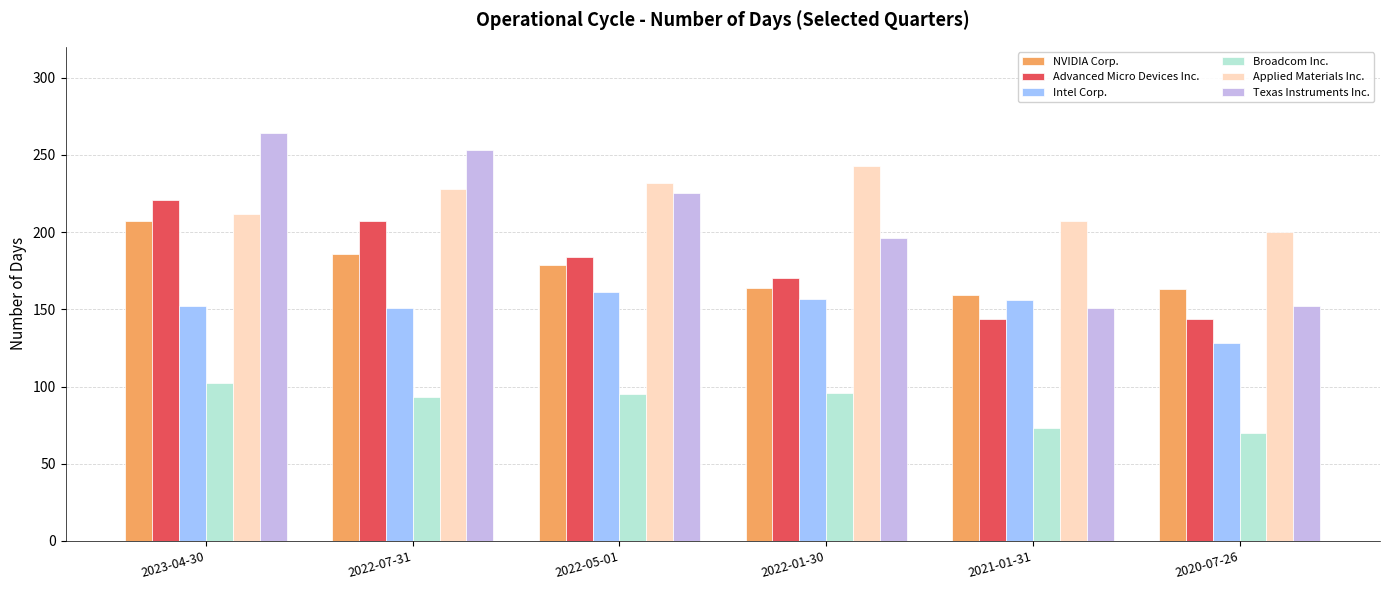

What is the sum of the NVIDIA Corp. values at 2023-04-30 and 2021-01-31?

366